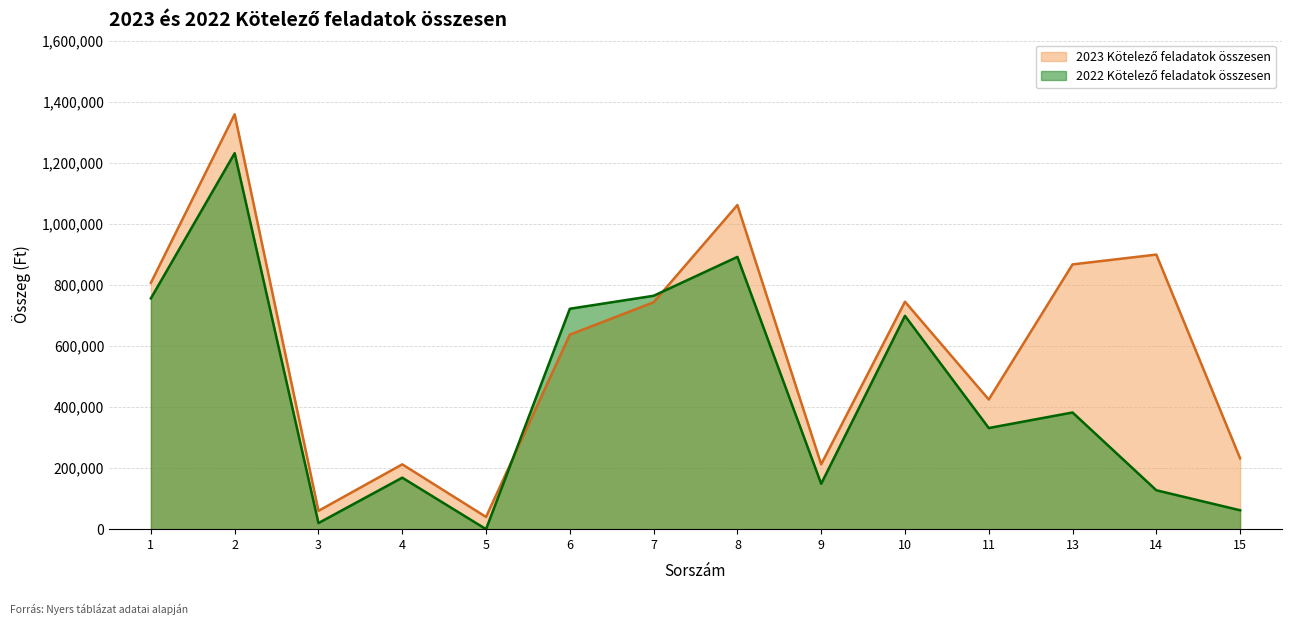

What is the sum of all 2023 Kötelező feladatok összesen values?

8299295